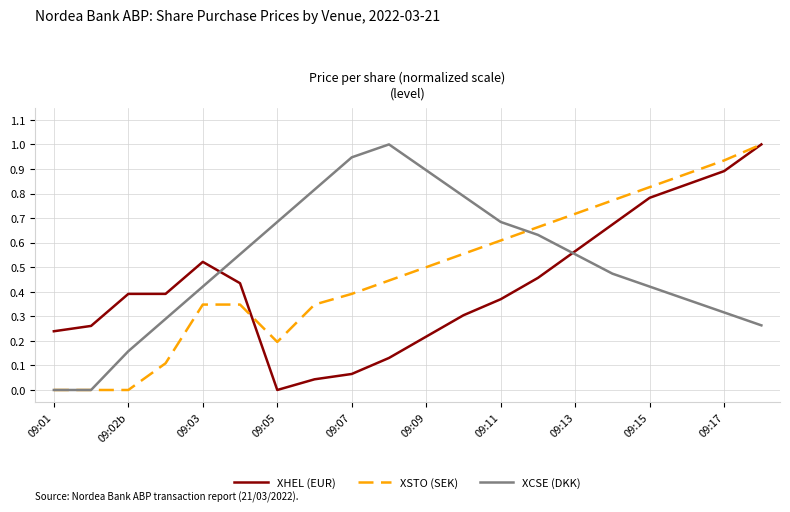

How many intersections are there between XHEL (EUR) and XCSE (DKK)?

2